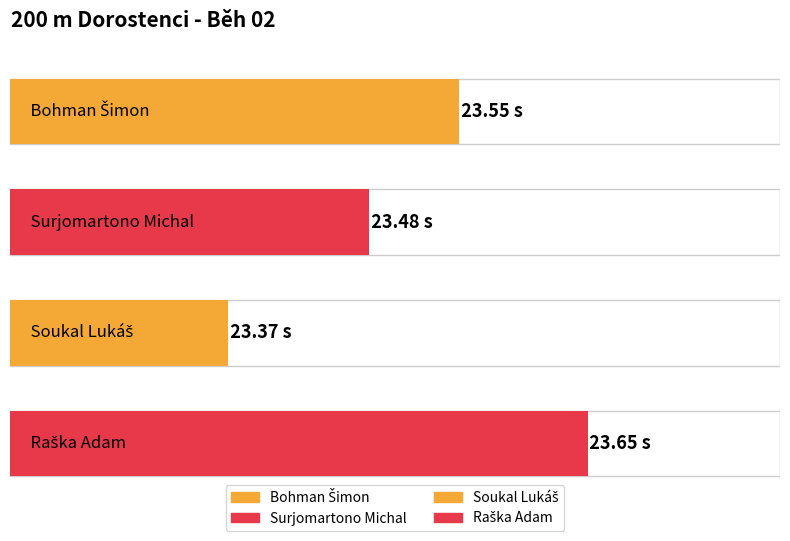

What is the maximum value shown in the chart?

23.6